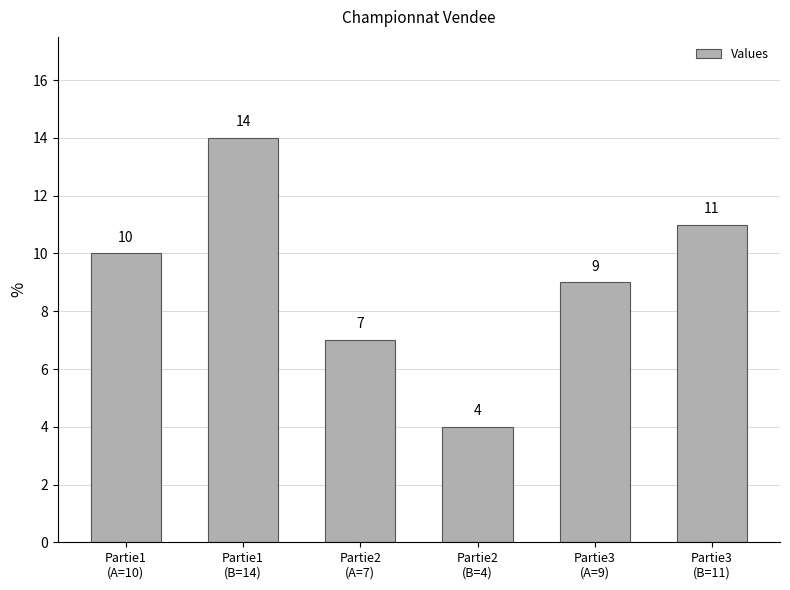

Is it true that the value at Partie2
(B=4) is 6?

False